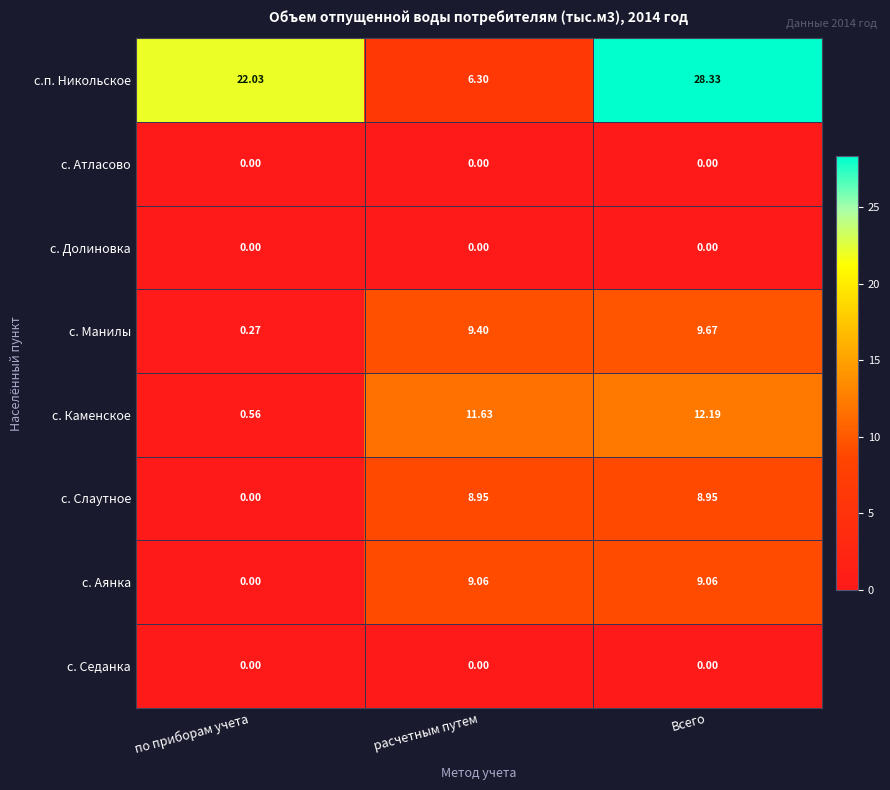

At how many categories does at least one series exceed 5?

3